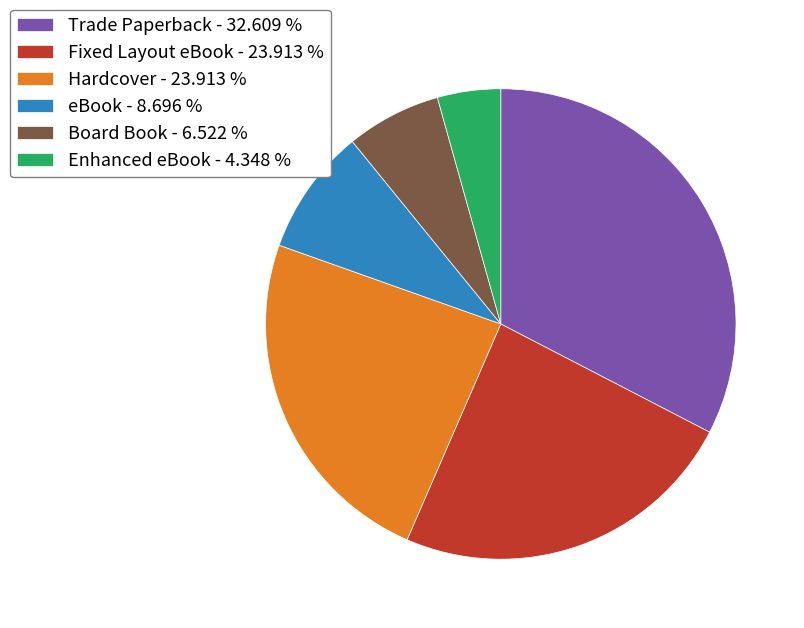

Is there a majority slice in this chart?

No